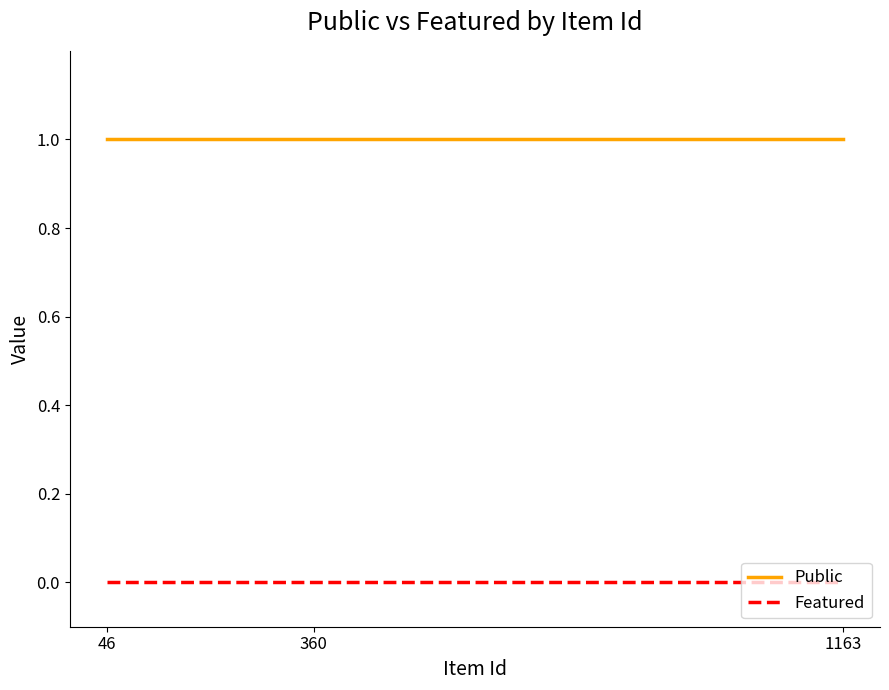

Is it true that Public equals 1 at 1163?

True